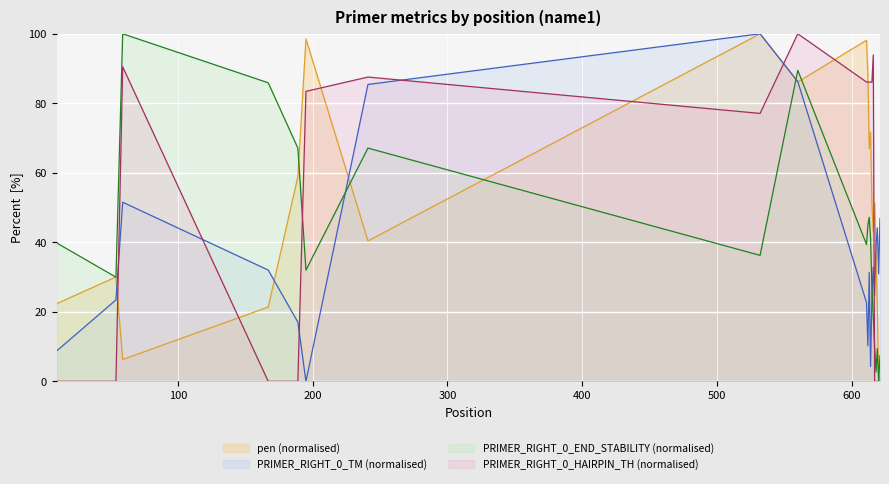

Which has a higher value, 618 or 59?

618